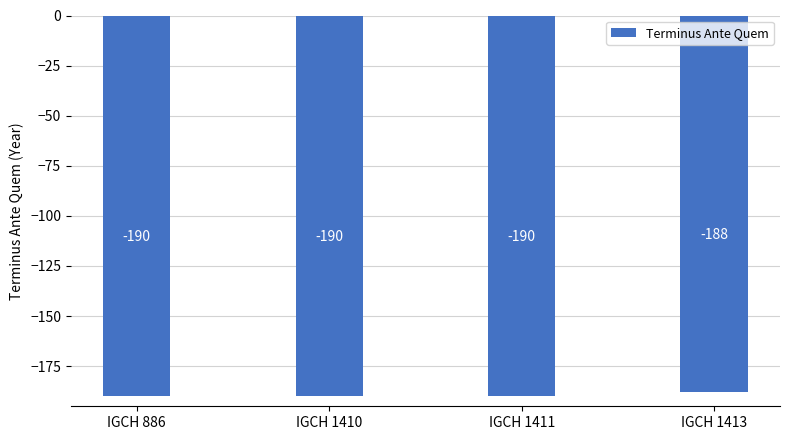

What is the difference between the maximum and minimum values?

2